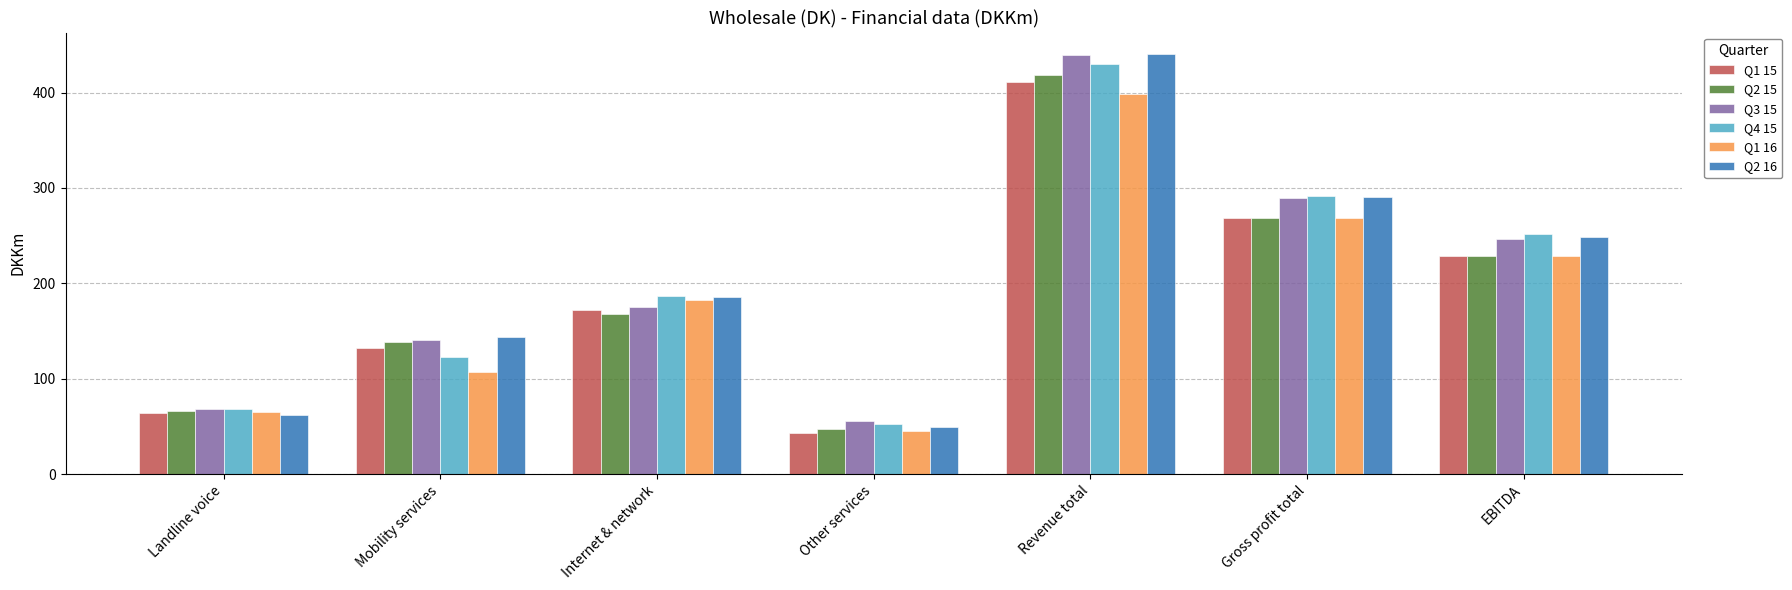

Reading left to right, transcribe all the data shown in this chart.

Q1 15: 64	132	172	43	411	269	229
Q2 15: 66	138	168	47	419	269	229
Q3 15: 68	141	175	56	440	290	247
Q4 15: 68	123	187	52	430	292	252
Q1 16: 65	107	182	45	399	269	229
Q2 16: 62	144	186	49	441	291	249